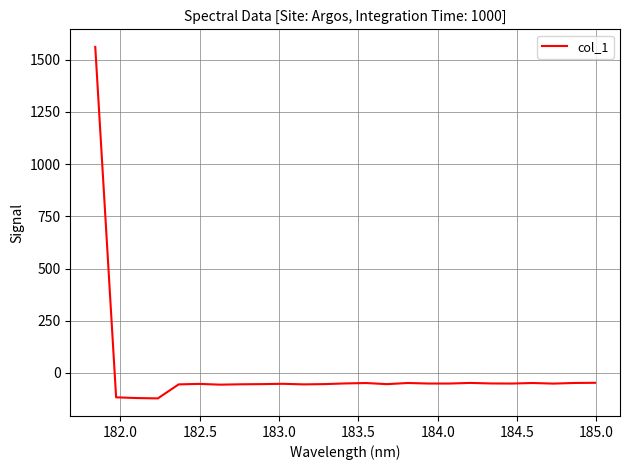

What is the greatest value displayed?

1561.5